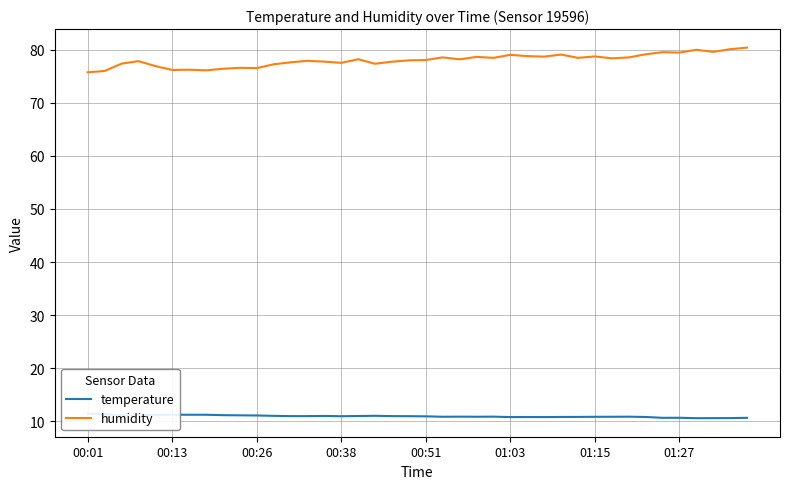

True or false: temperature and humidity cross at least once.

False